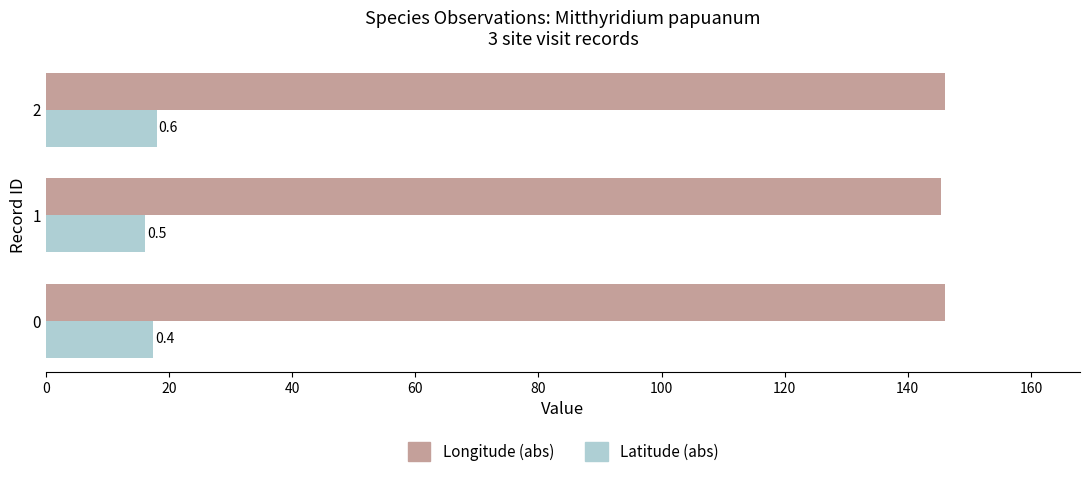

What are all the series names shown in the legend?

Longitude (abs), Latitude (abs)